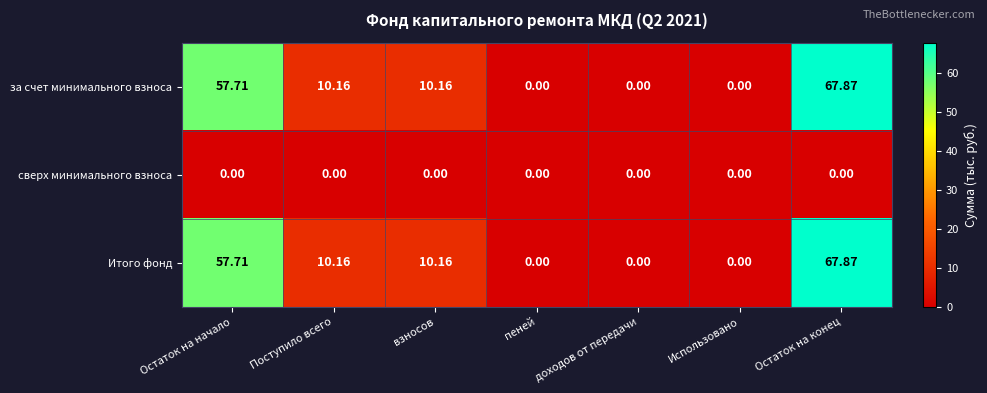

Is the value of за счет минимального взноса at Поступило всего greater than the value of сверх минимального взноса at доходов от передачи?

Yes